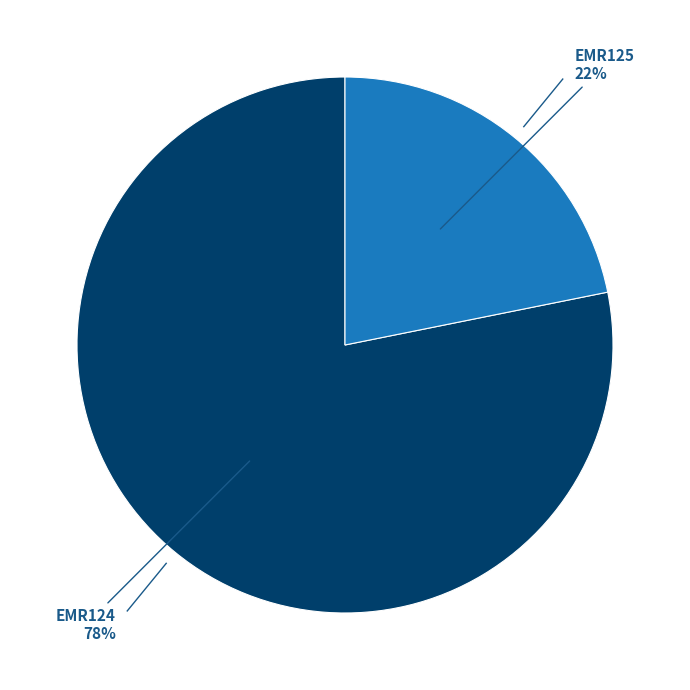

Which category has the smallest portion of the pie?

EMR125